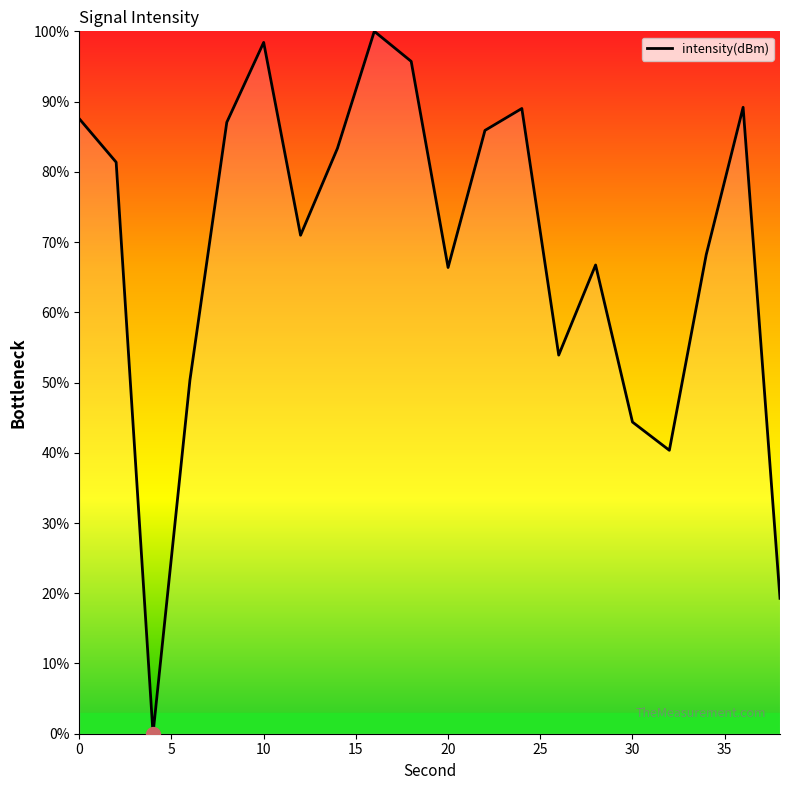

What is the greatest value displayed?

100.0